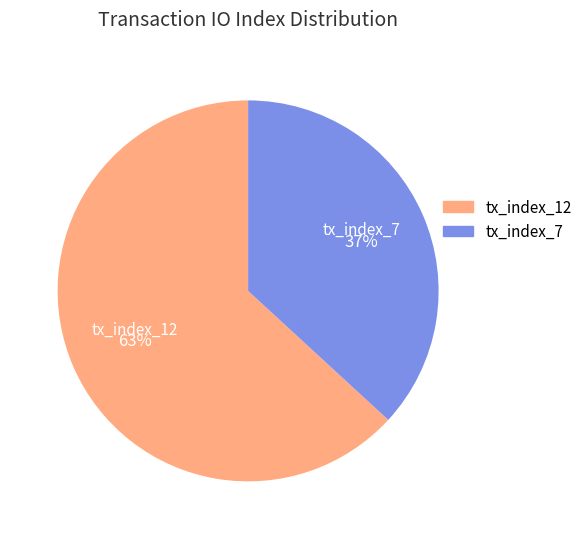

What percentage is the tx_index_7 slice, to the nearest percent?

37%